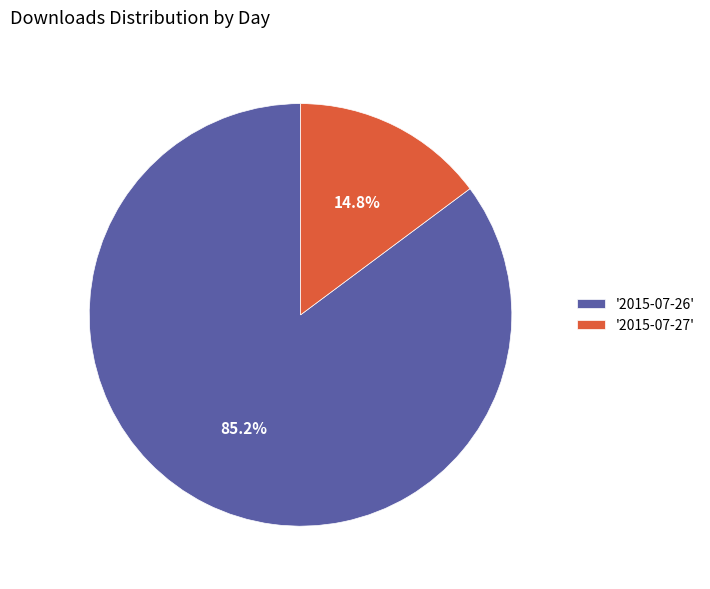

Is the sum of '2015-07-27' and '2015-07-26' greater than half?

Yes